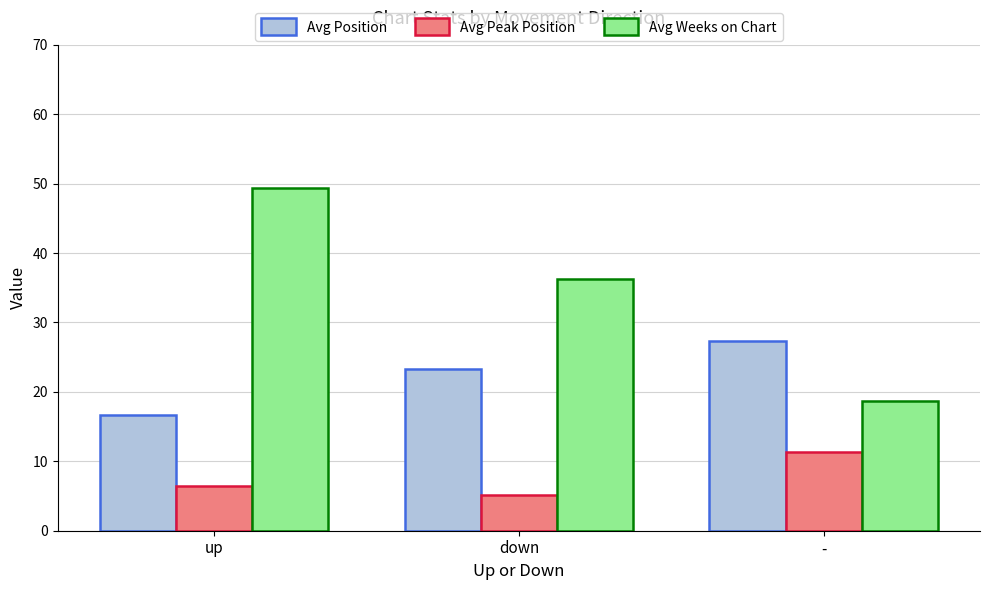

Reading right to left, list all the values displayed in this chart.

Avg Position: 27.3	23.3	16.7
Avg Peak Position: 11.3	5.2	6.4
Avg Weeks on Chart: 18.7	36.2	49.4